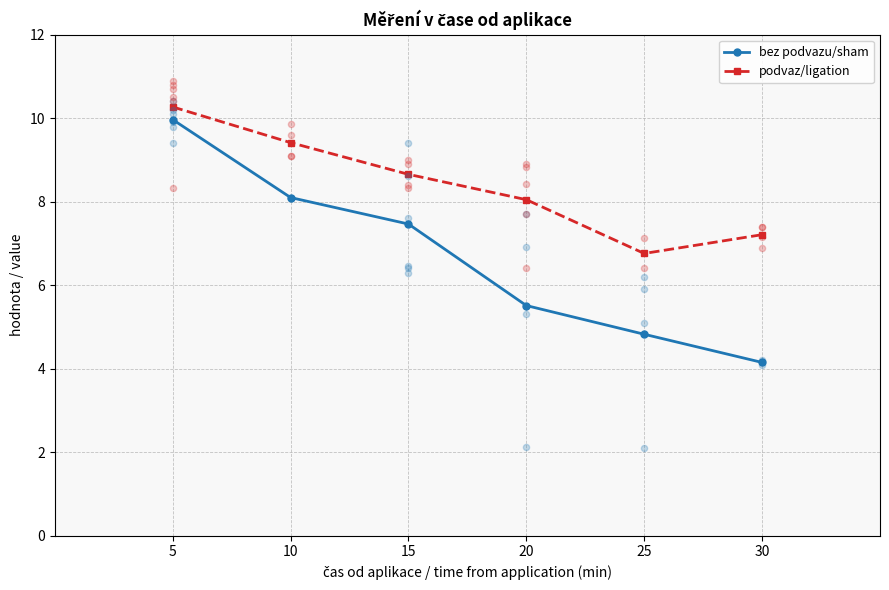

At how many categories does at least one series exceed 7?

5